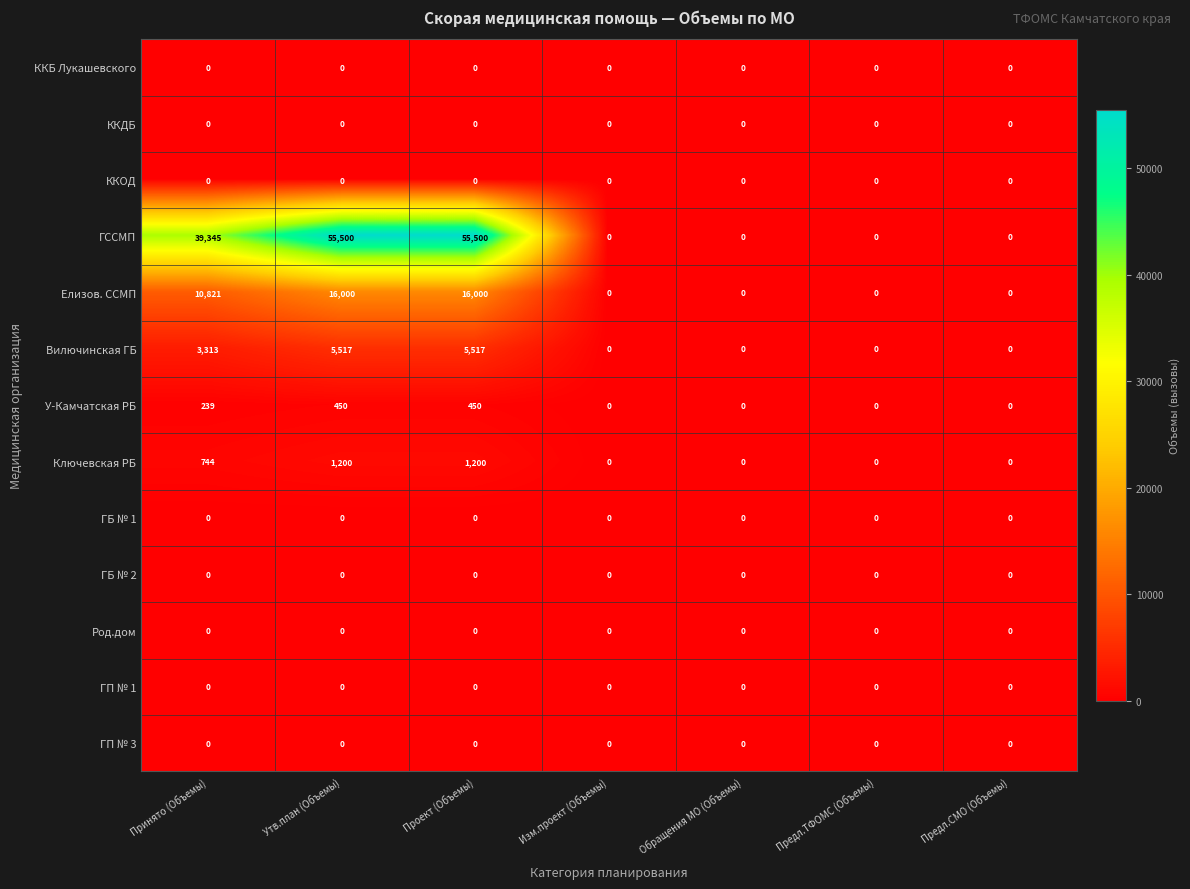

Is it true that Вилючинская ГБ equals 876 at Принято (Объемы)?

False